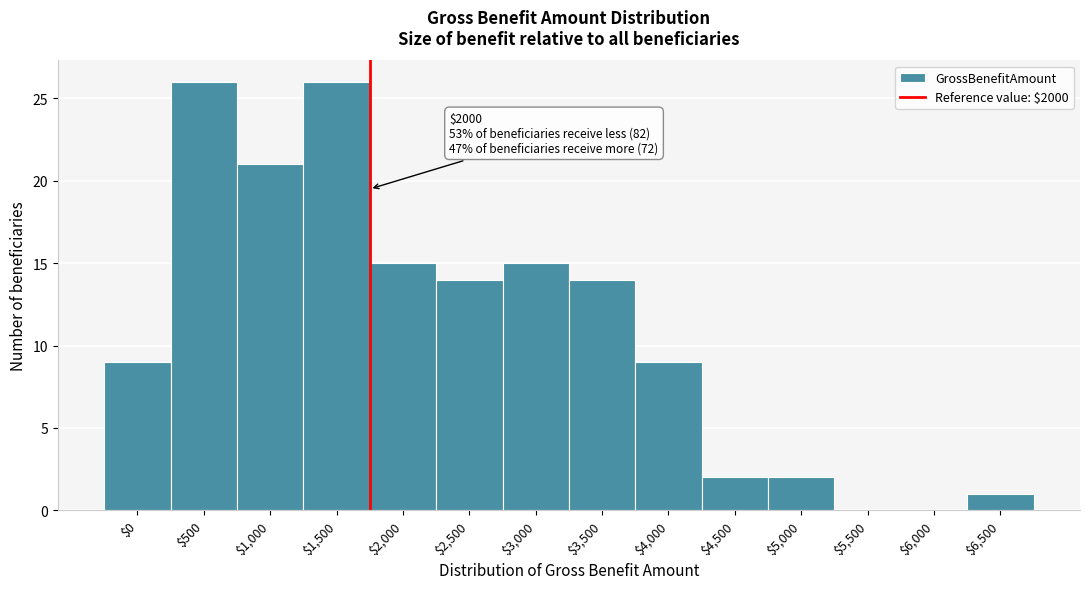

True or false: the data shows 0 at $5,500.

True